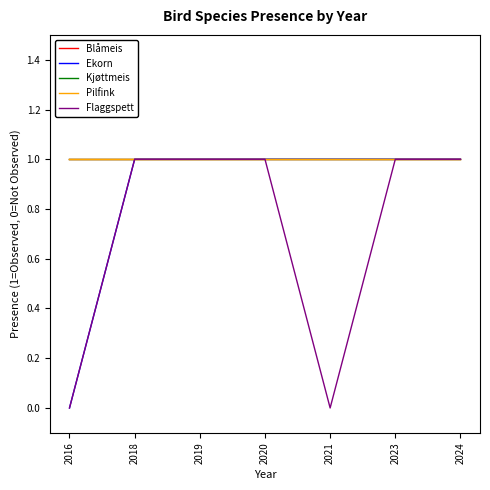

Is this an area chart (filled region under the line)?

No